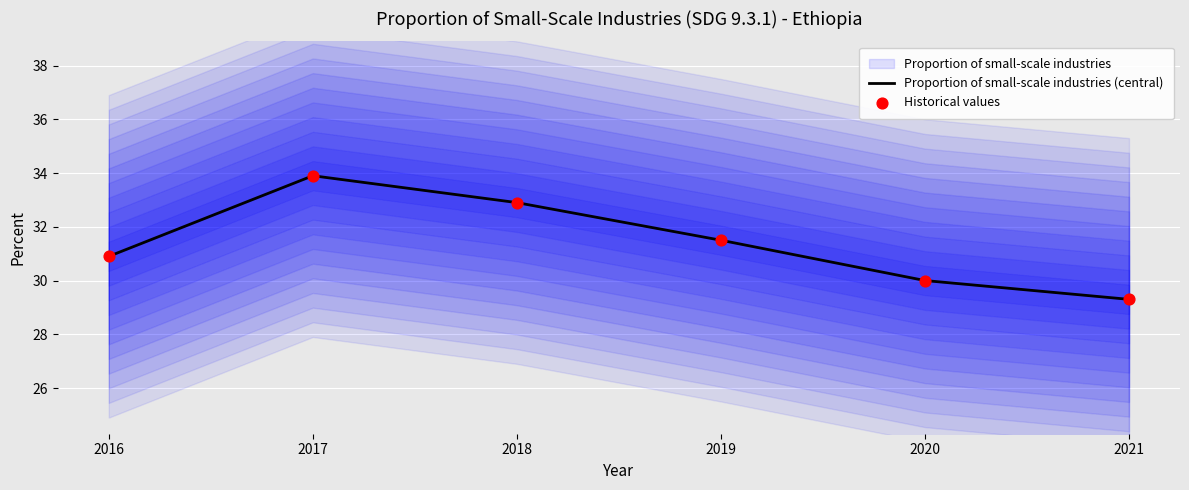

Which series reaches the maximum Y coordinate?

Proportion of small-scale industries (central)